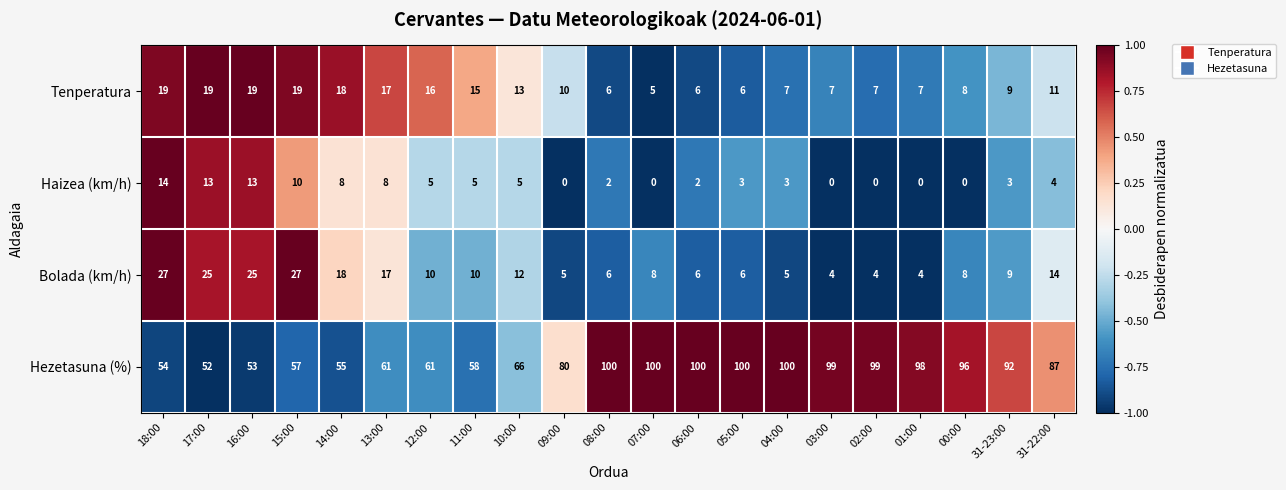

What is the difference between the Haizea (km/h) values at 07:00 and 05:00?

3